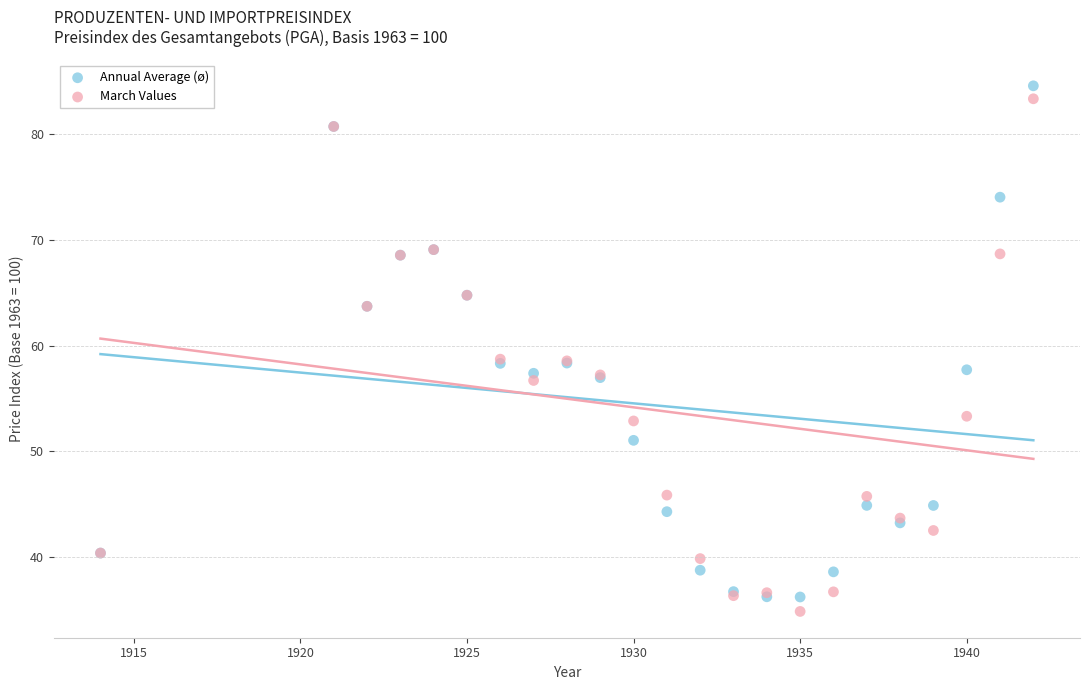

What is the X range (max minus min) for the scatter plot?

28.0